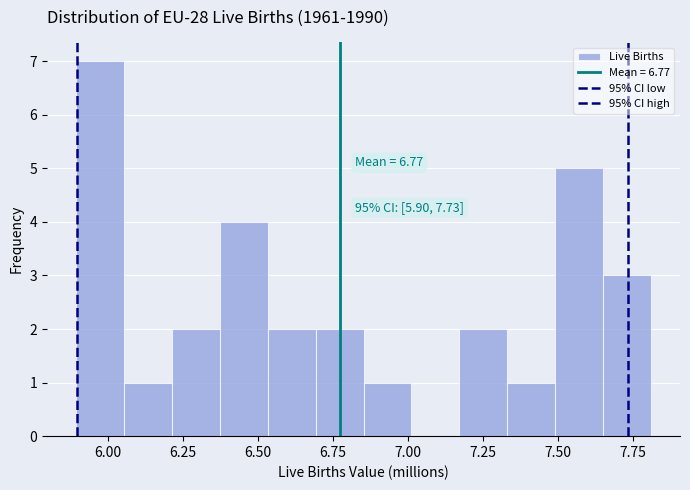

Read against the x-axis, roughly where is the centre of the tallest bar?

5.95